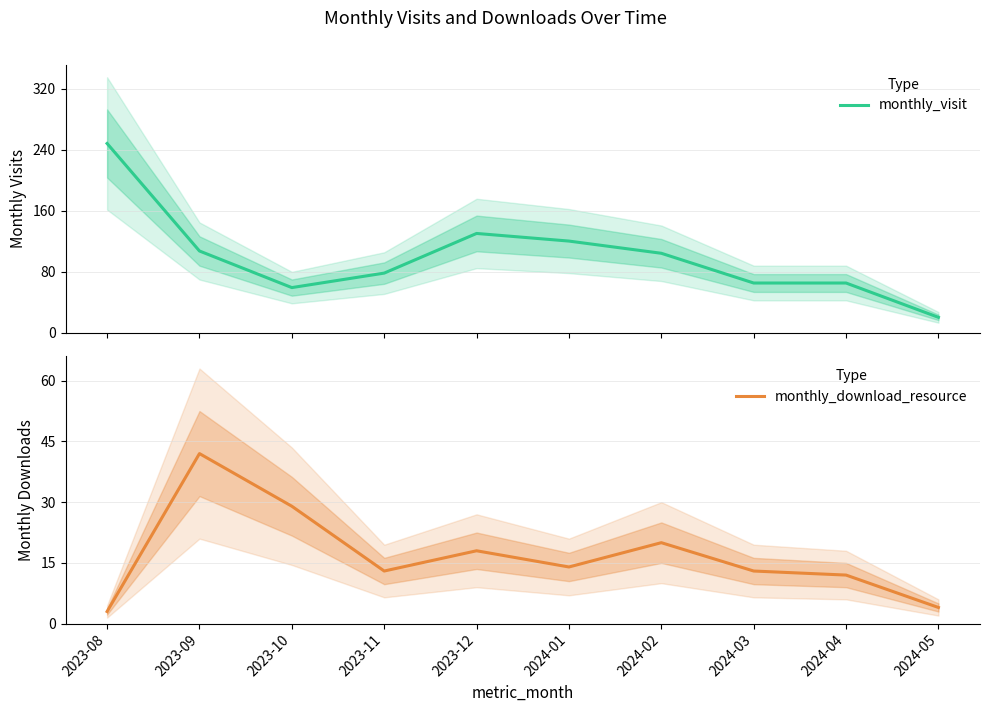

What is the maximum value shown in the chart?

248